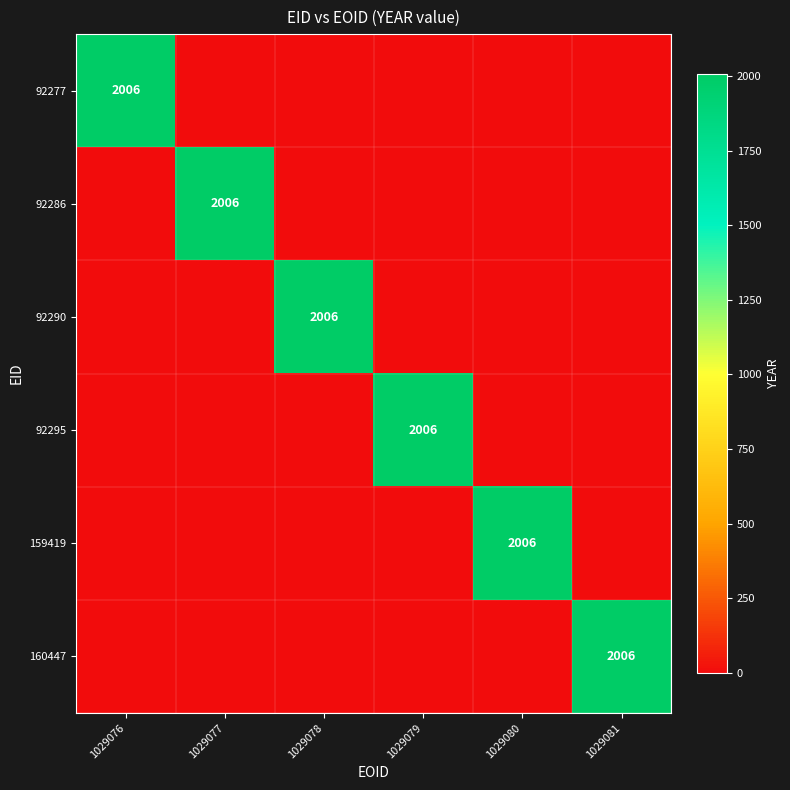

At which category is the sum across all series the highest?

1029076